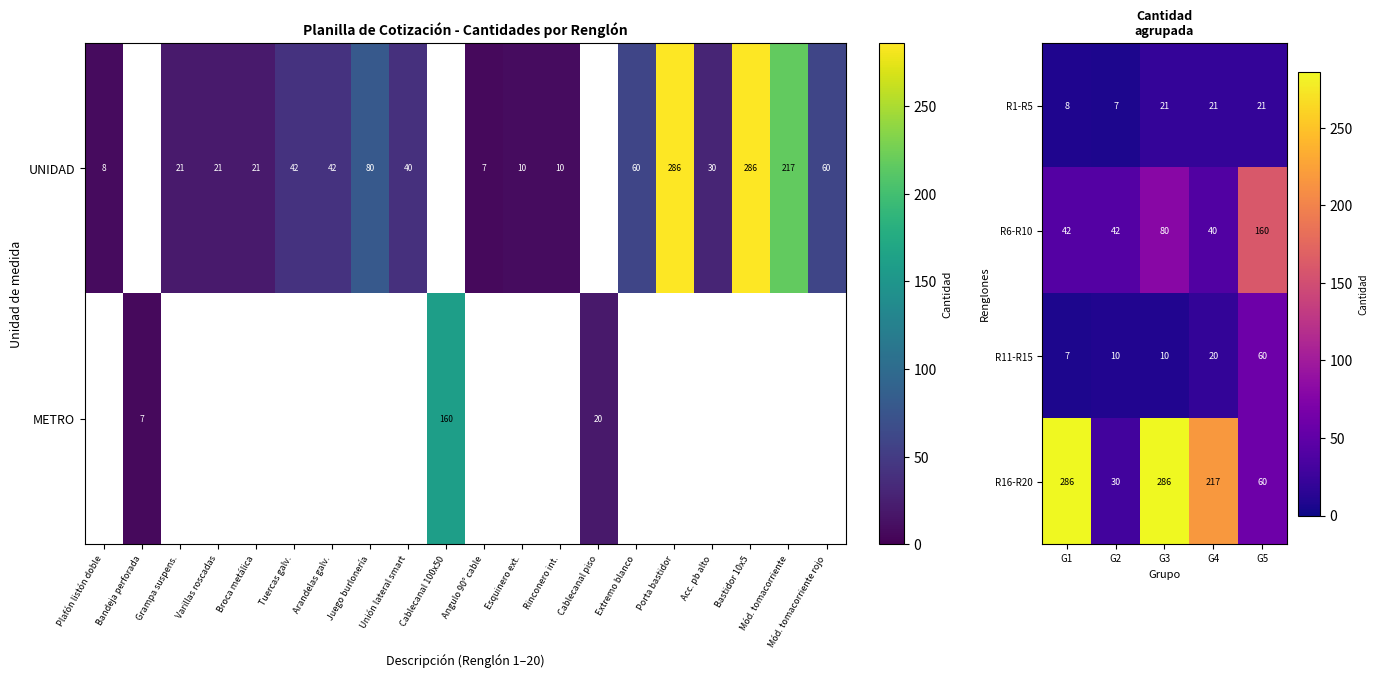

Where is R16-R20 nearest to the value 158?

G4